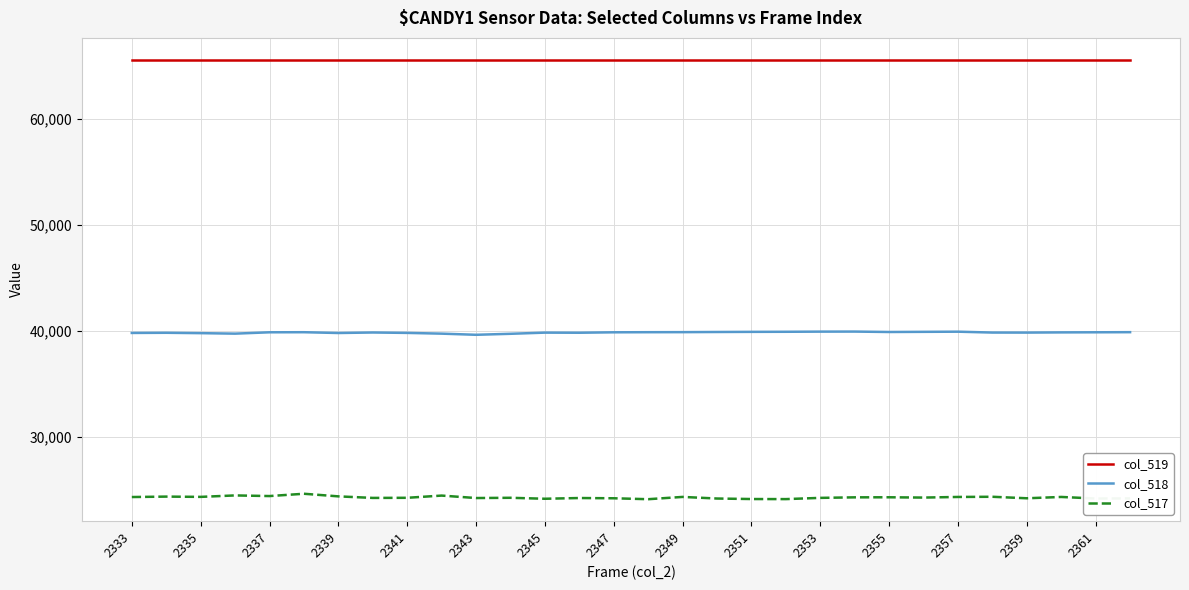

What is the average value of the col_517 series?

24297